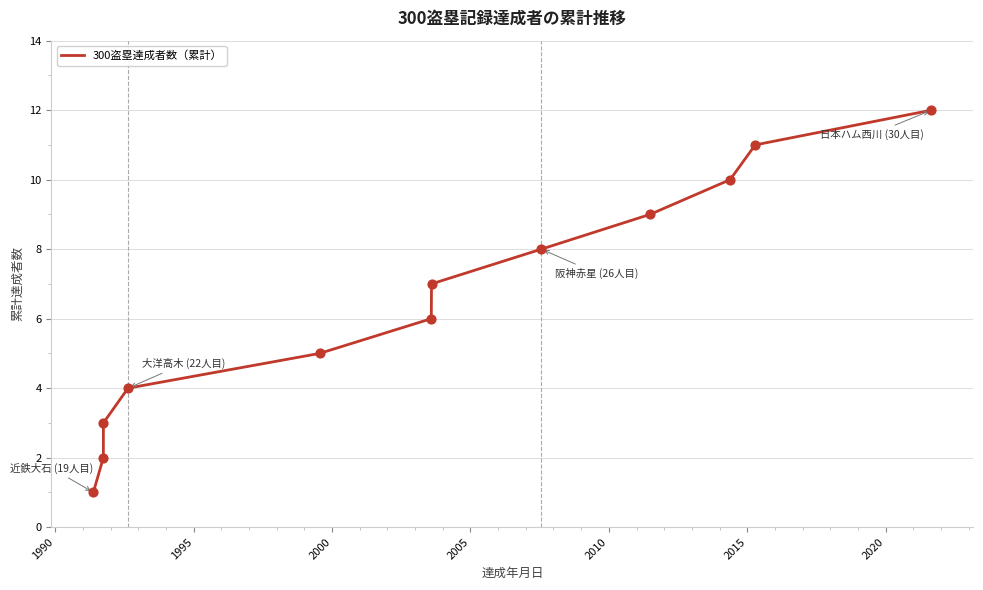

What is the maximum value shown in the chart?

12